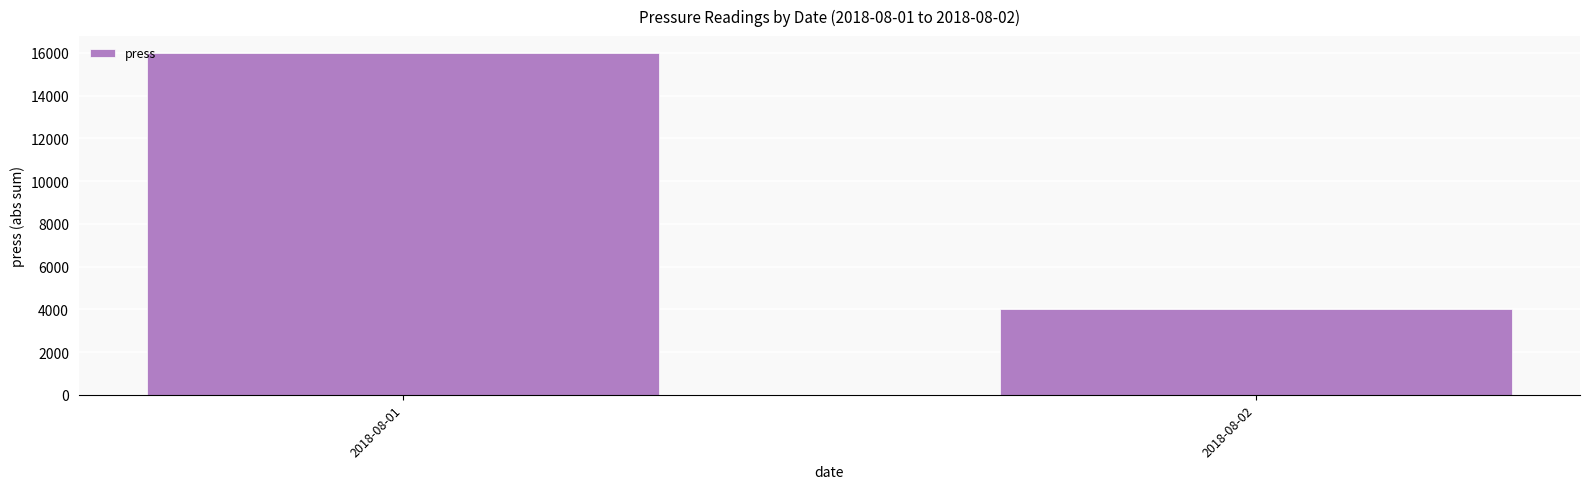

What is the greatest value displayed?

15984